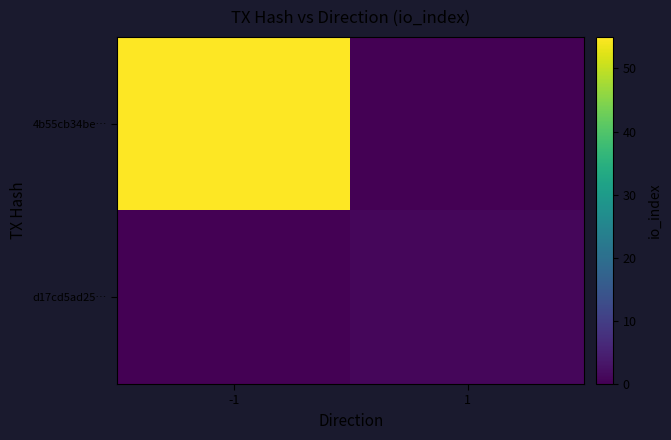

Which label corresponds to the largest value in the chart?

-1